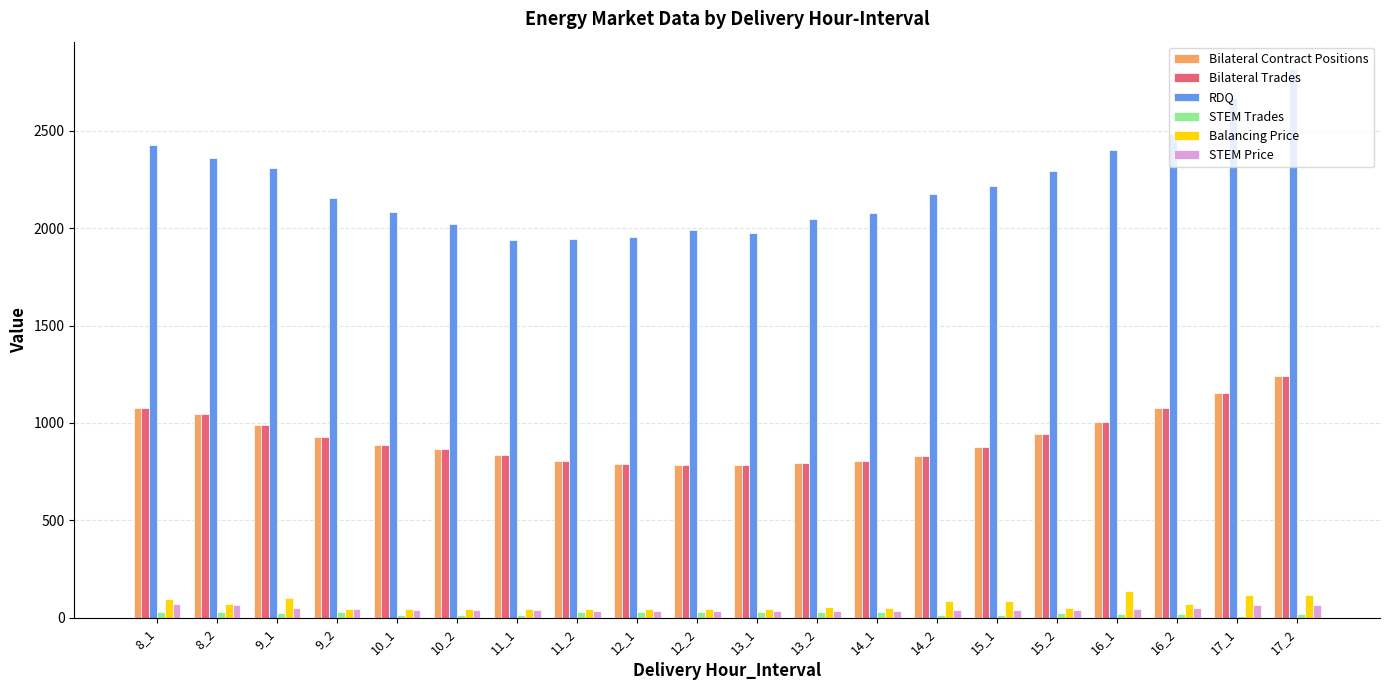

At which category does the chart reach its peak across all series?

17_2